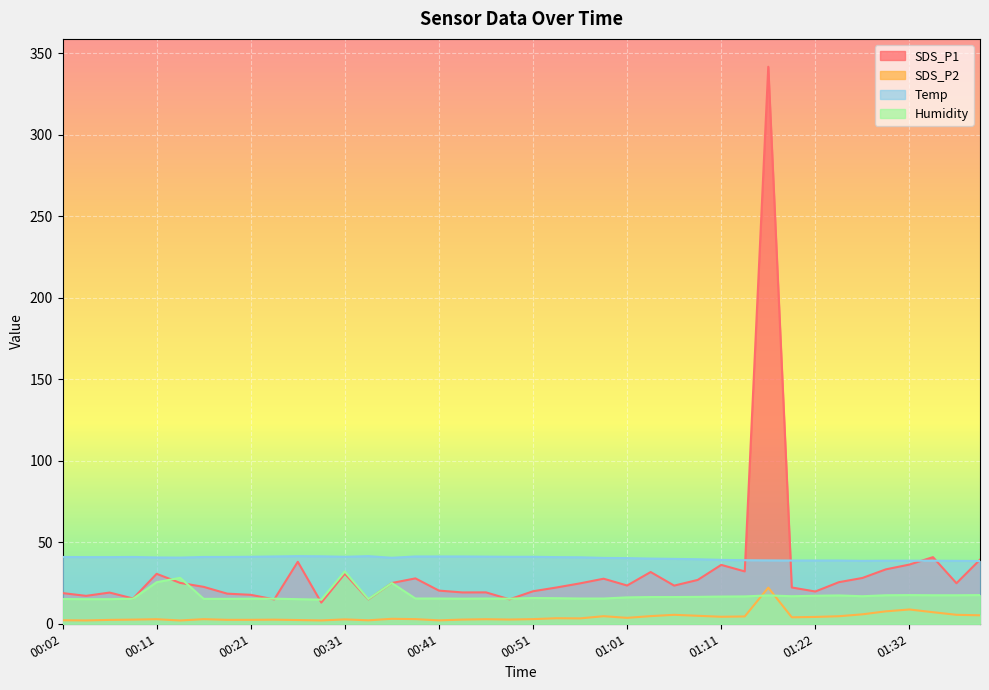

At how many categories does at least one series exceed 98?

1